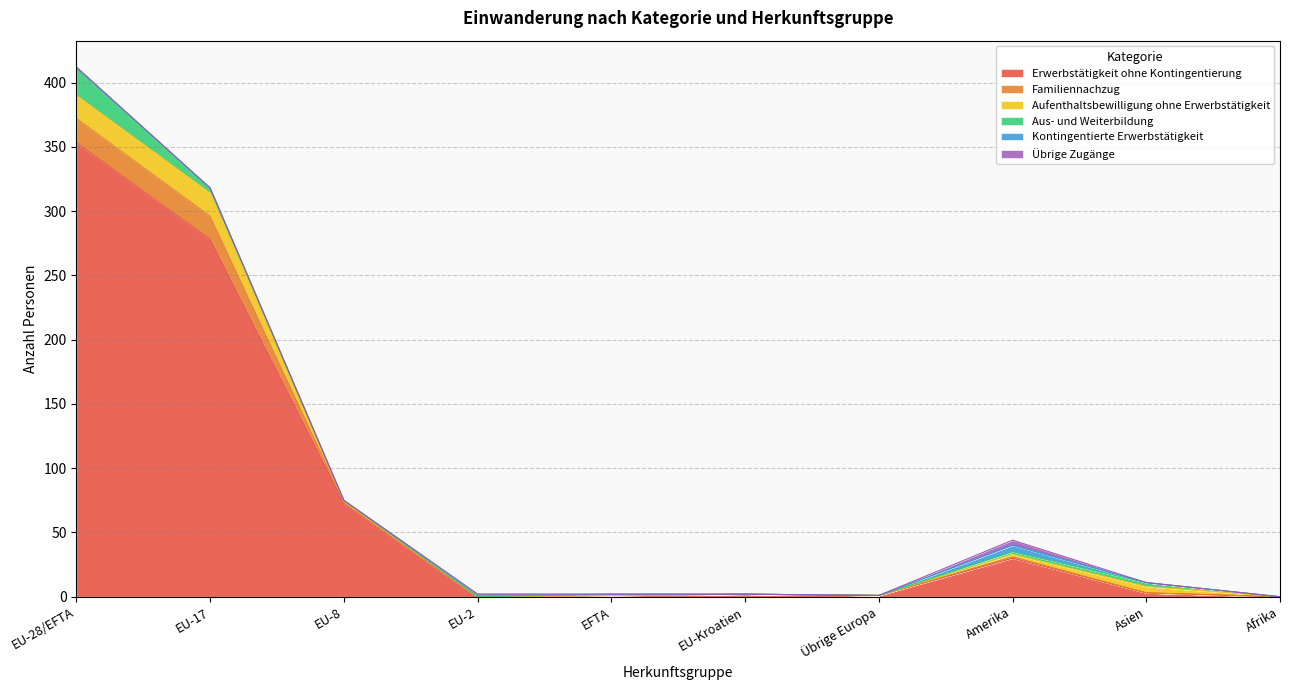

Does the chart have visible grid lines?

Yes